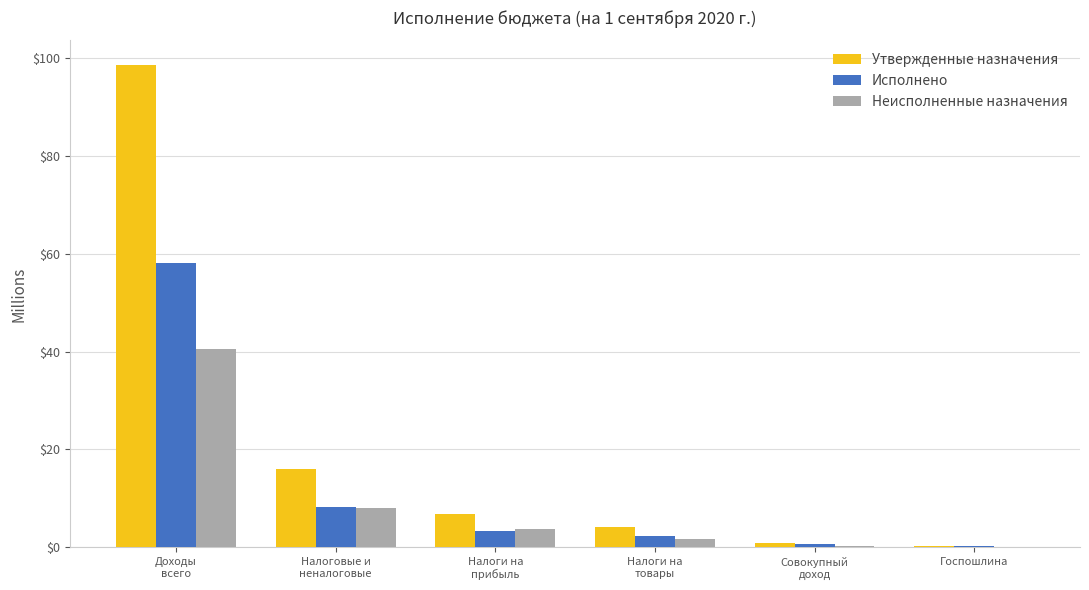

What is the sum of all Исполнено values?

72.8